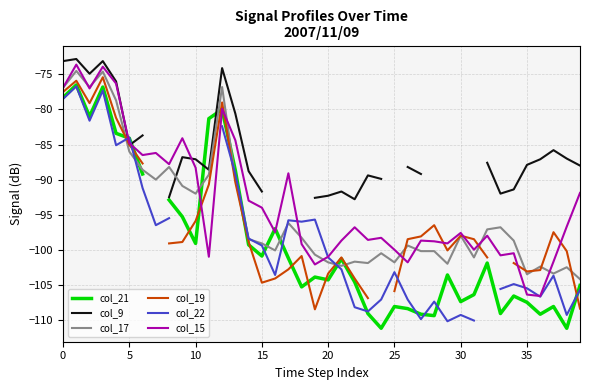

What are all the series names shown in the legend?

col_21, col_9, col_17, col_19, col_22, col_15